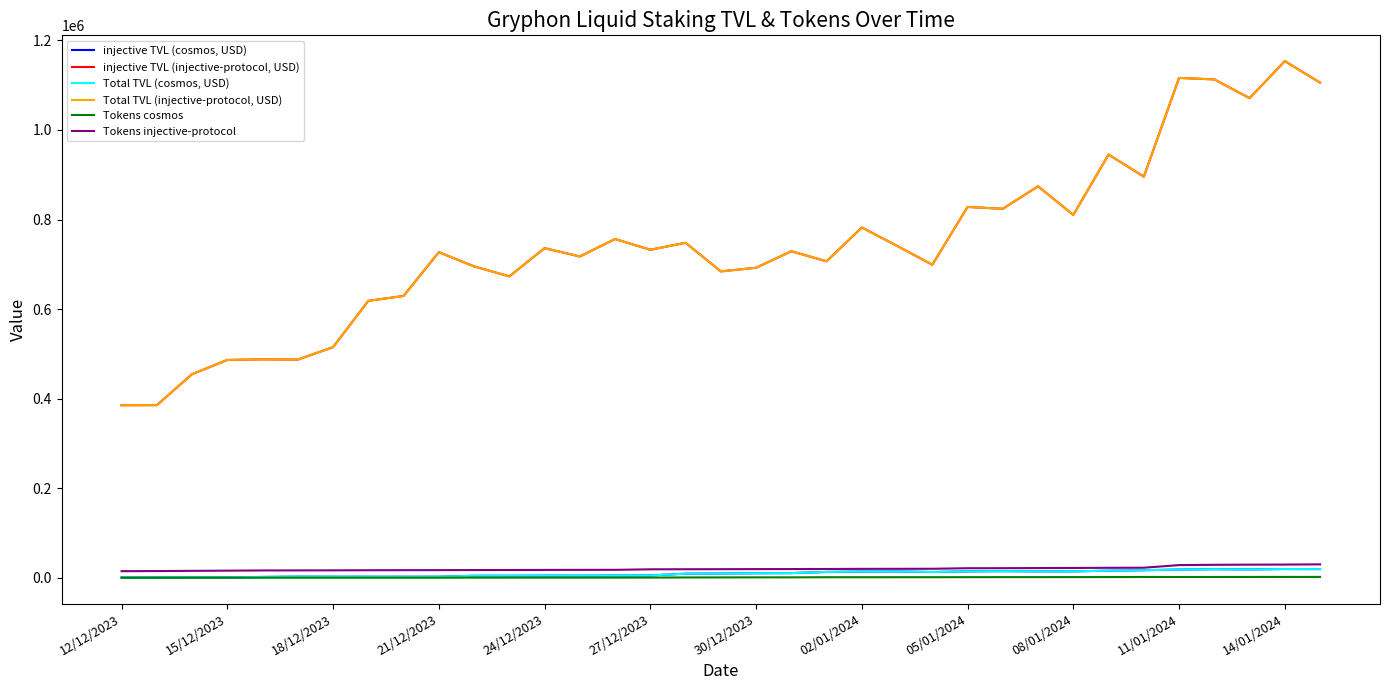

Is this an area chart (filled region under the line)?

No